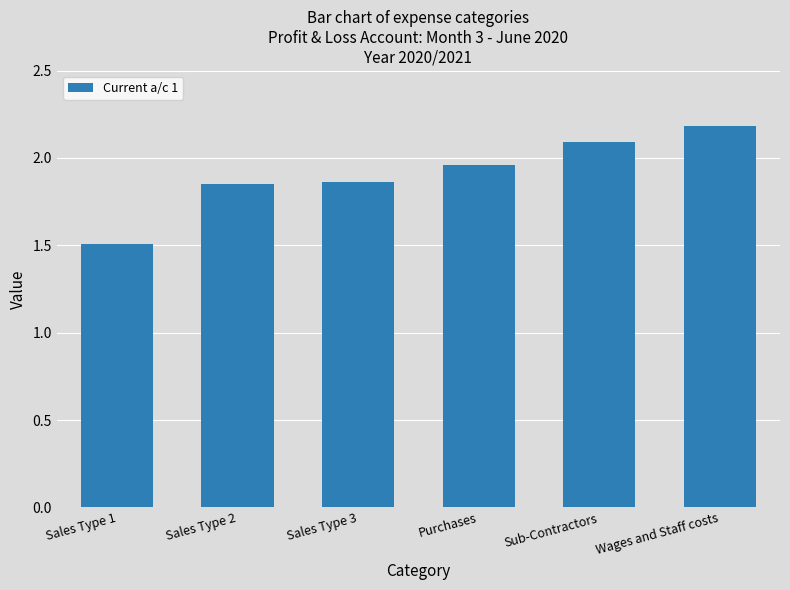

What is the change in value from Sales Type 2 to Purchases?

+0.1